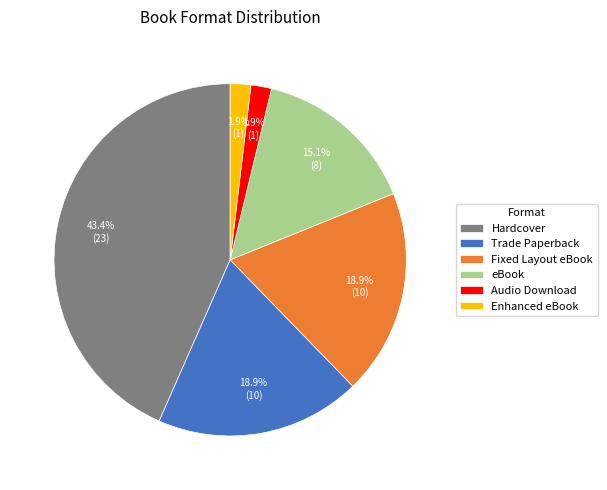

Combined, do Hardcover and eBook account for over 50%?

Yes